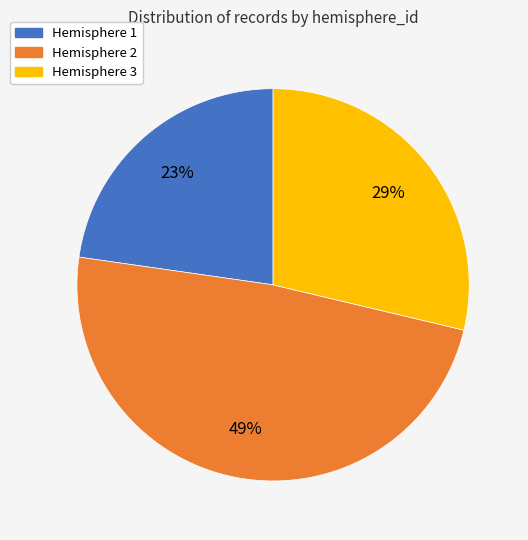

To the nearest percent, what portion does Hemisphere 1 represent?

23%